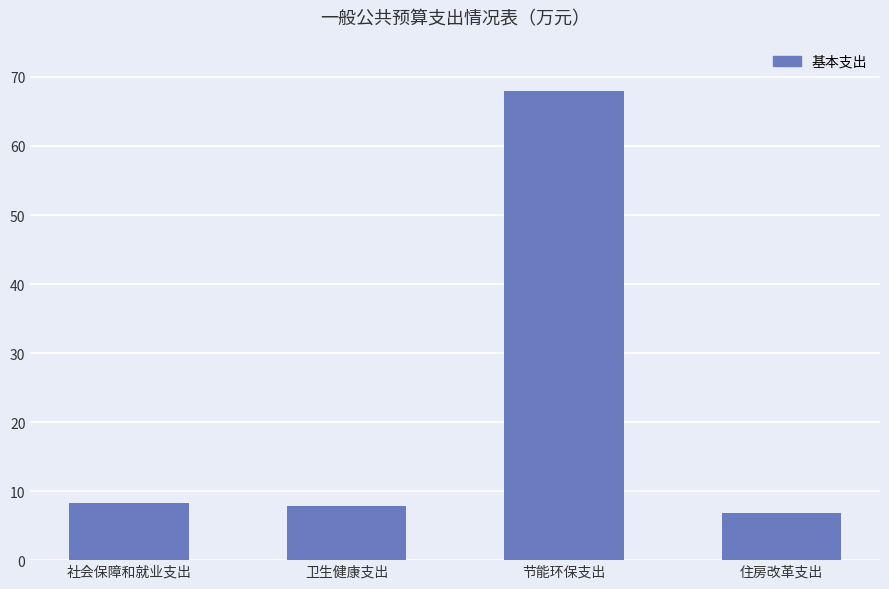

How many distinct data groups are displayed?

1